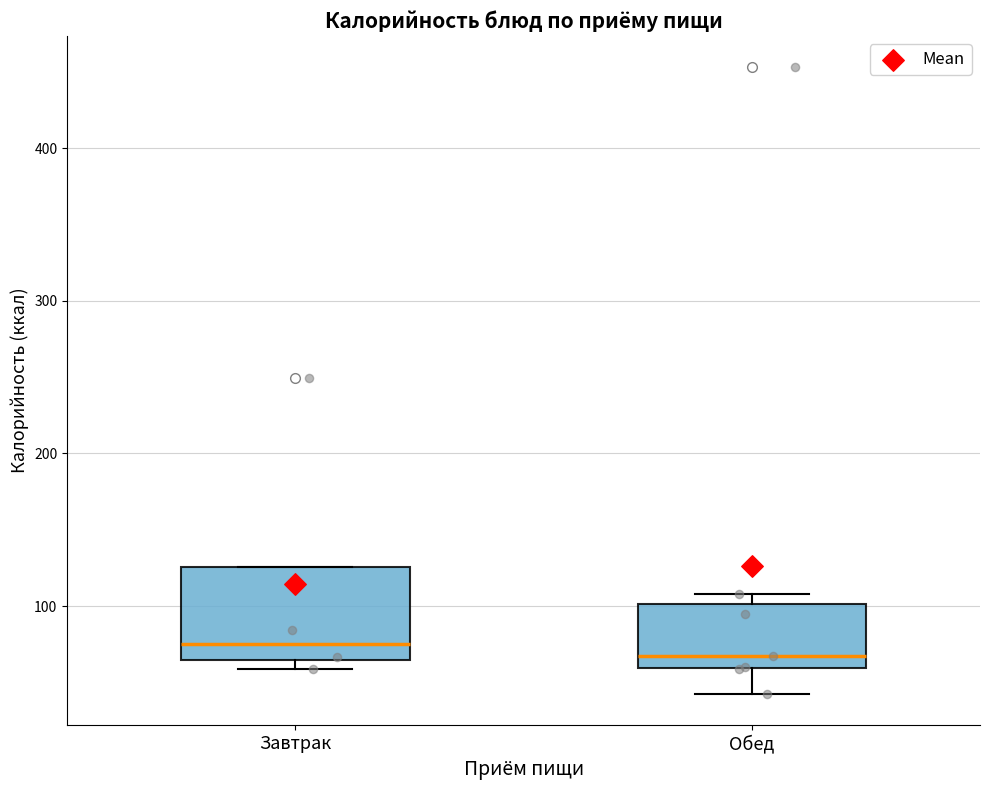

Where does the lower whisker of the box for Обед end on the y-axis? The values are not printed on the chart, so give them approximately, as read against the axis.

40